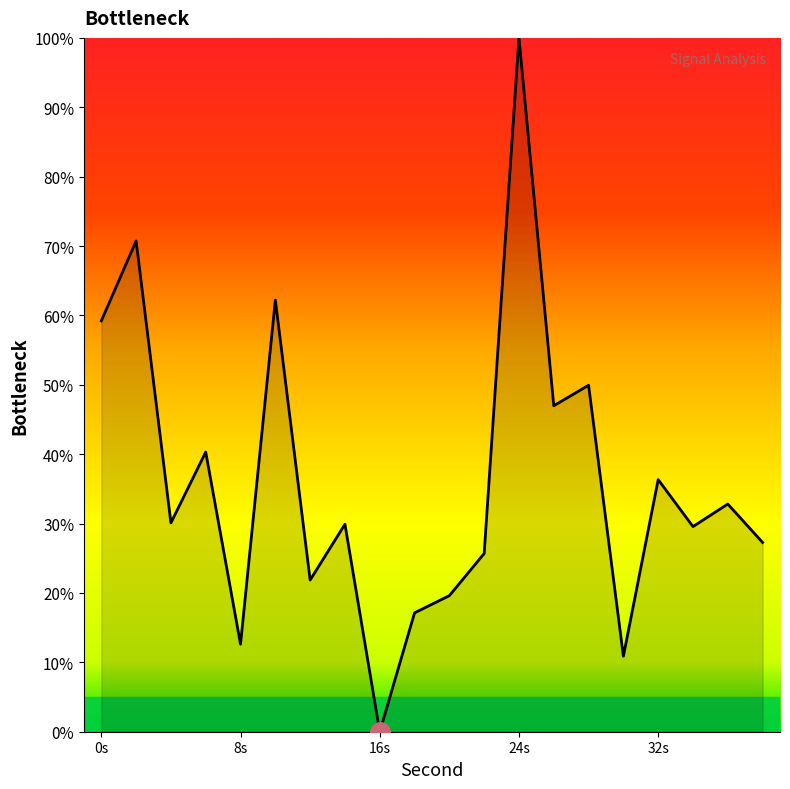

What is the difference between the maximum and minimum values?

100.0